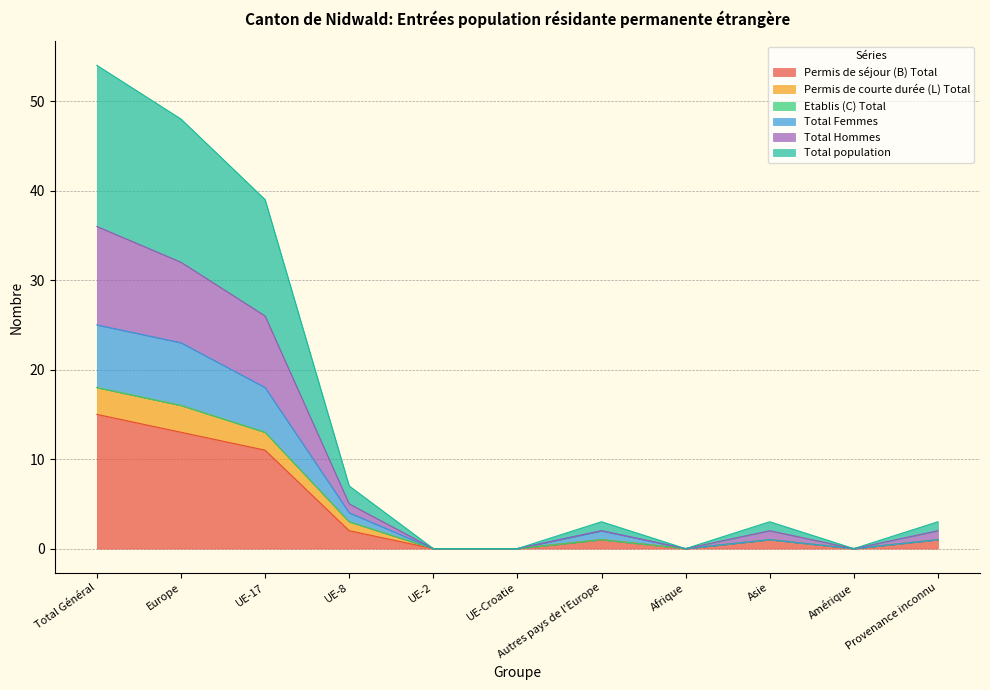

What is the average value of the Total population series?

5